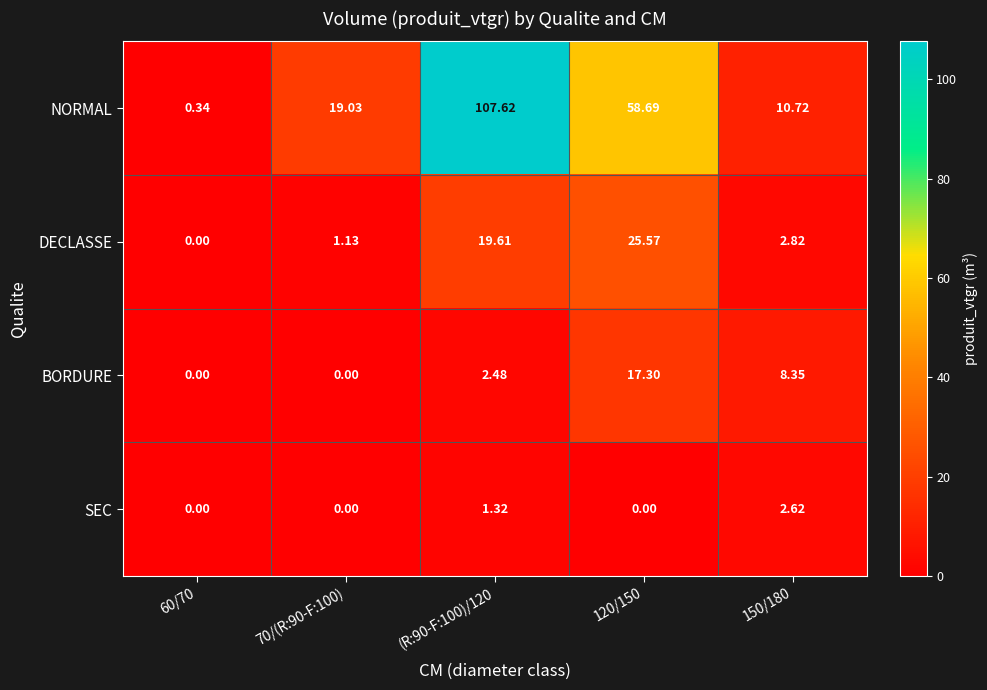

List the series in order of their peak value, lowest first.

SEC, BORDURE, DECLASSE, NORMAL